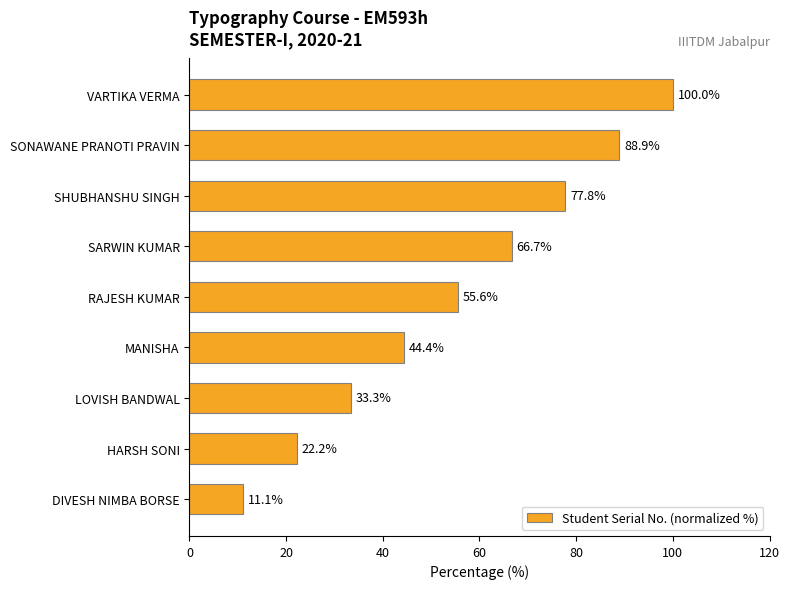

What is the ratio of the value at LOVISH BANDWAL to the value at SARWIN KUMAR?

0.5